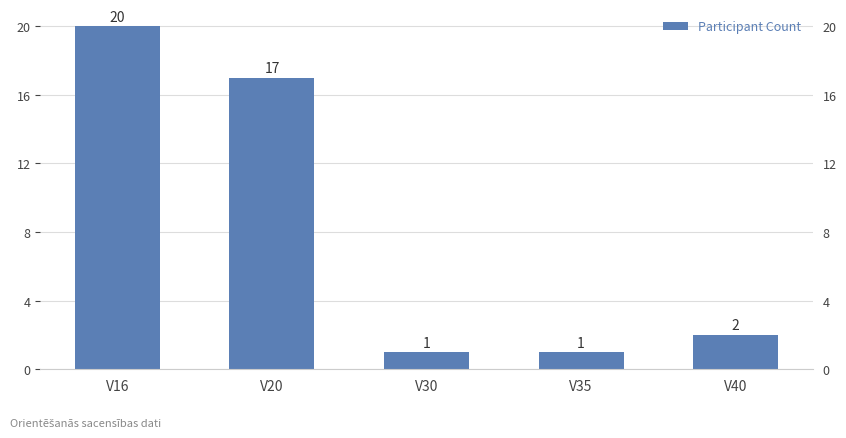

Between V20 and V35, which is larger?

V20